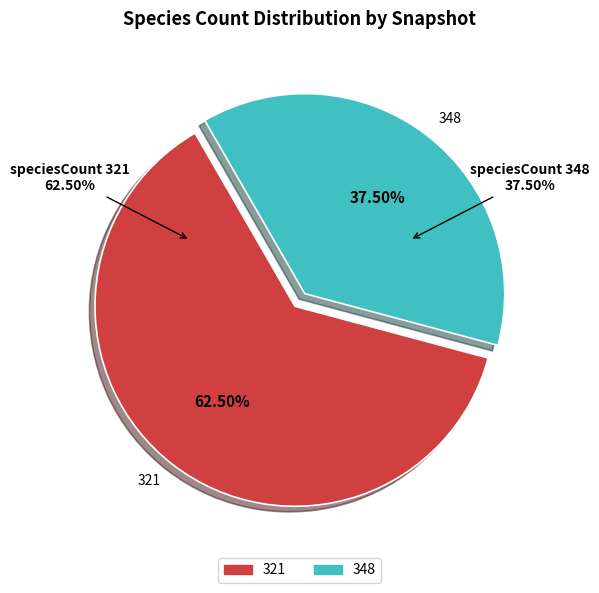

Which category has the biggest portion of the pie?

2019-10-09